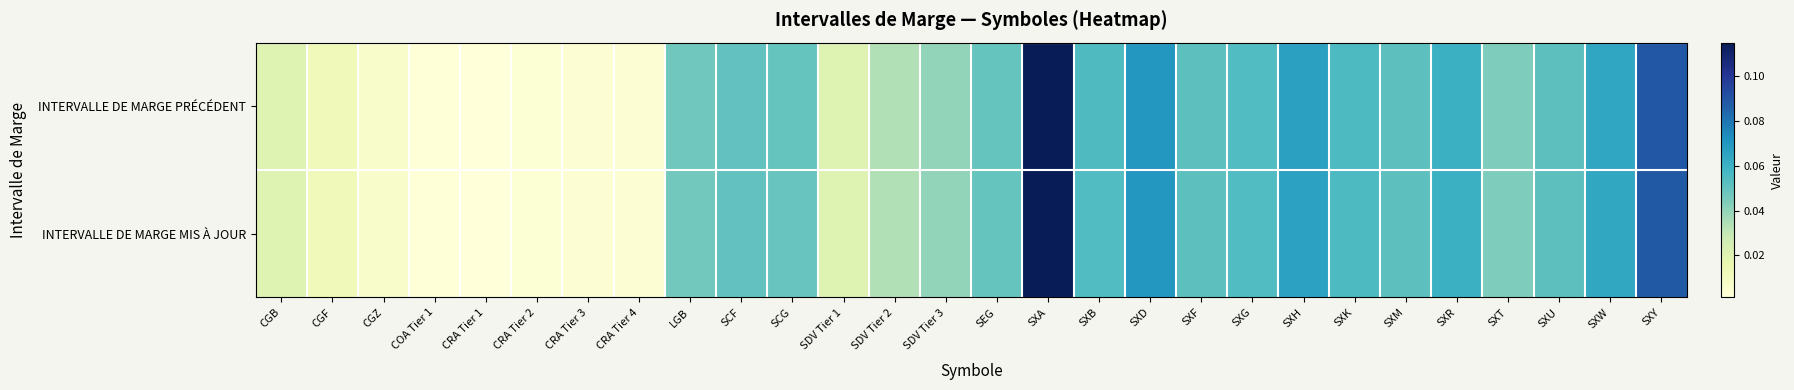

What is the total value across all series at SCG?

0.1